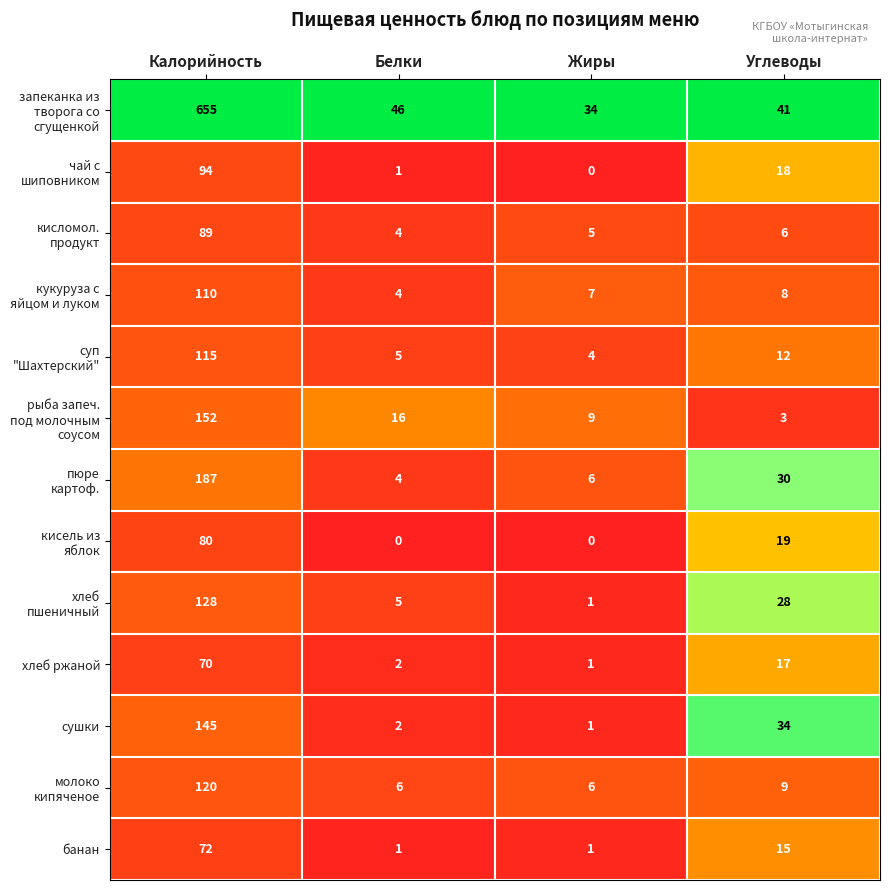

Which series changed the most between Жиры and Углеводы?

сушки